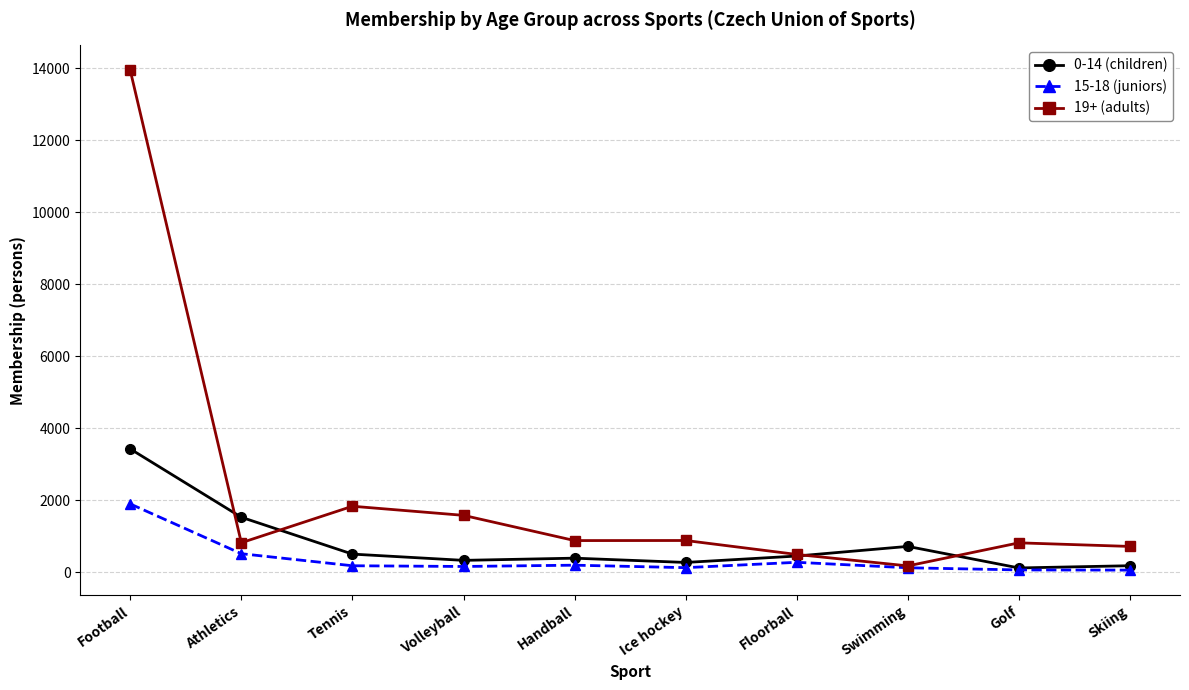

Does the chart have visible grid lines?

Yes